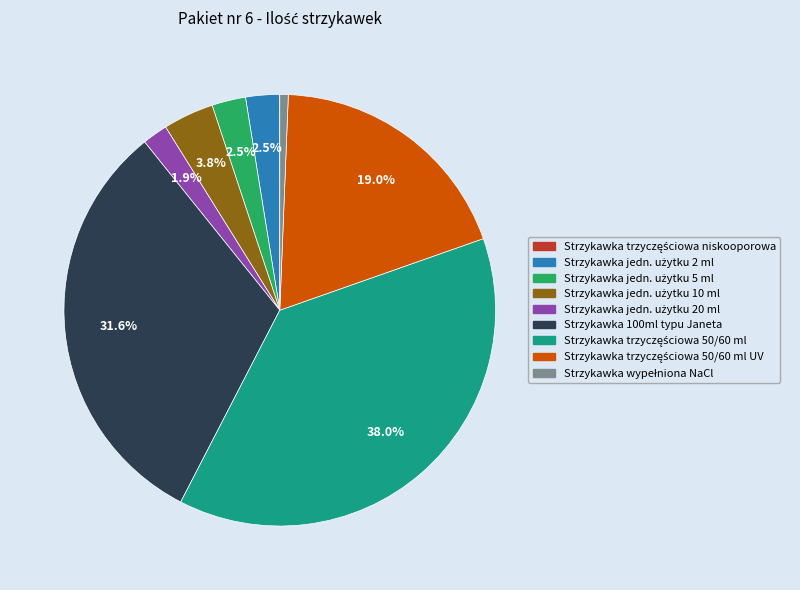

Is there any slice that represents more than half of the pie?

No